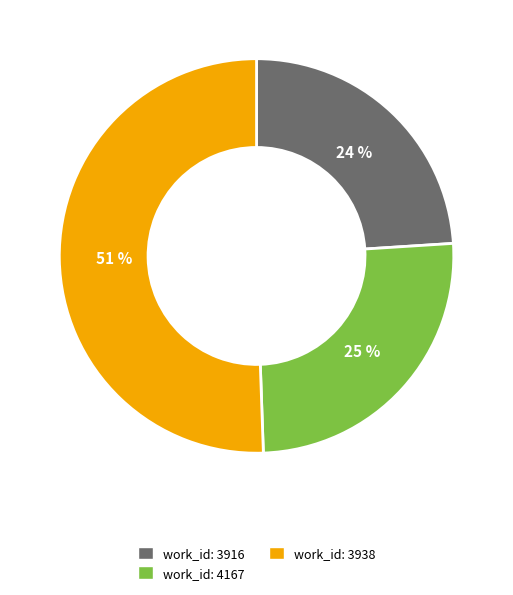

Is there any slice that represents more than half of the pie?

Yes